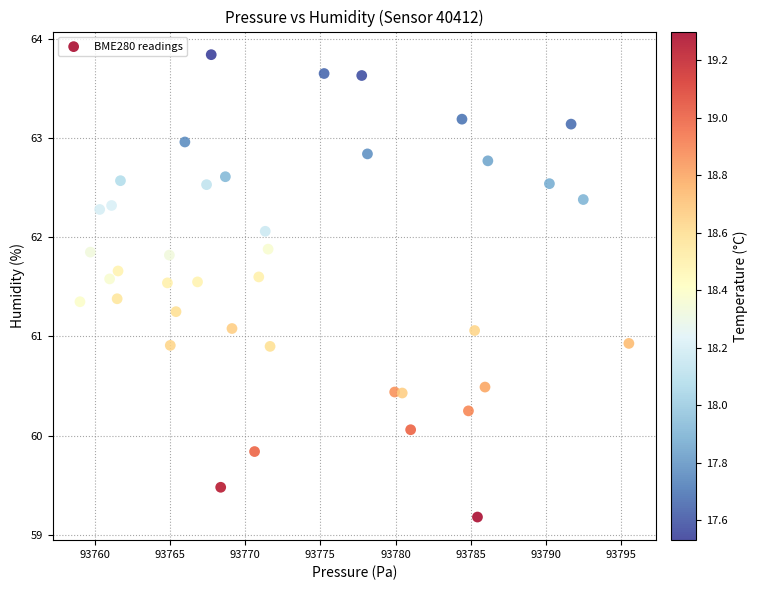

What is the range of X values (max minus min)?

36.5